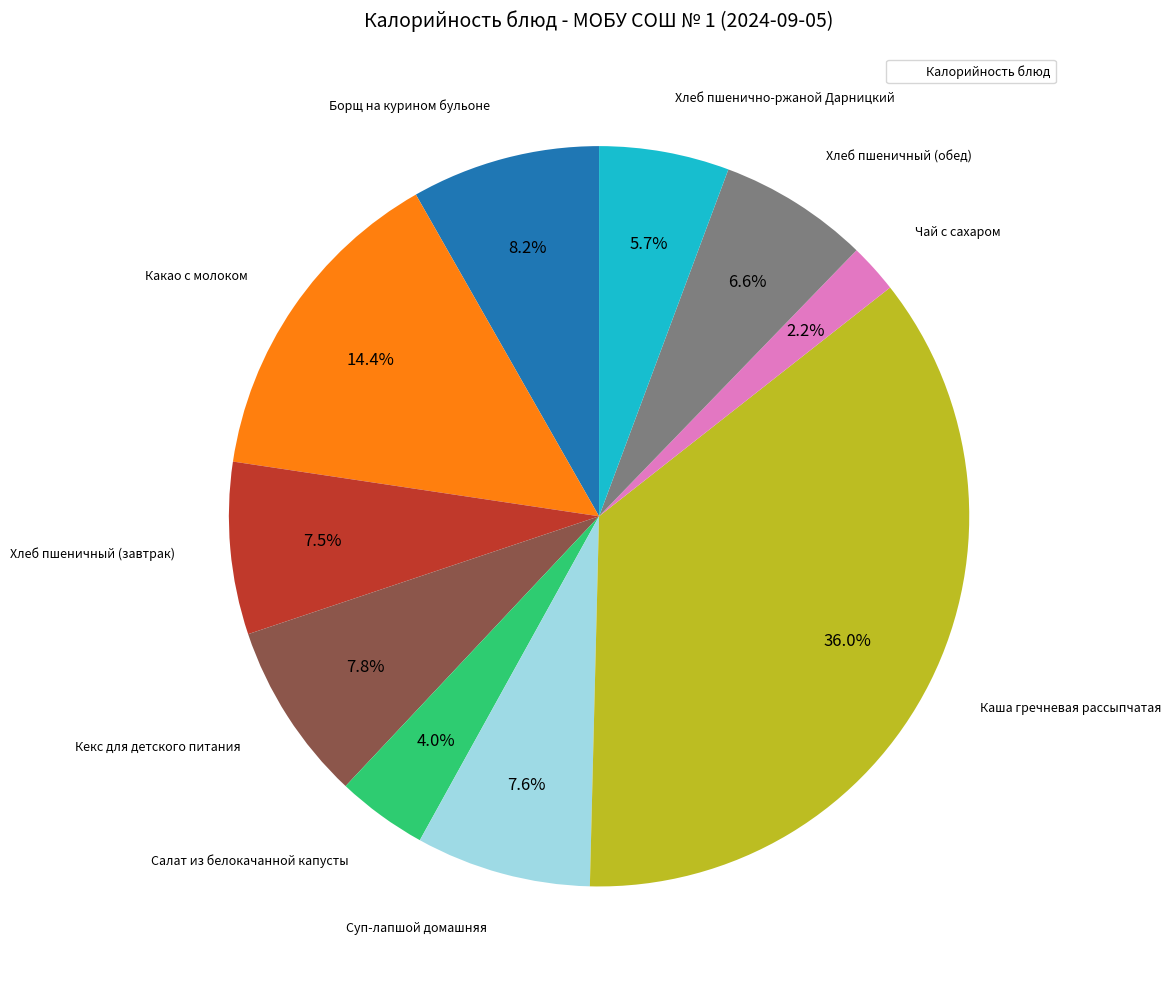

Does any single category account for the majority?

No